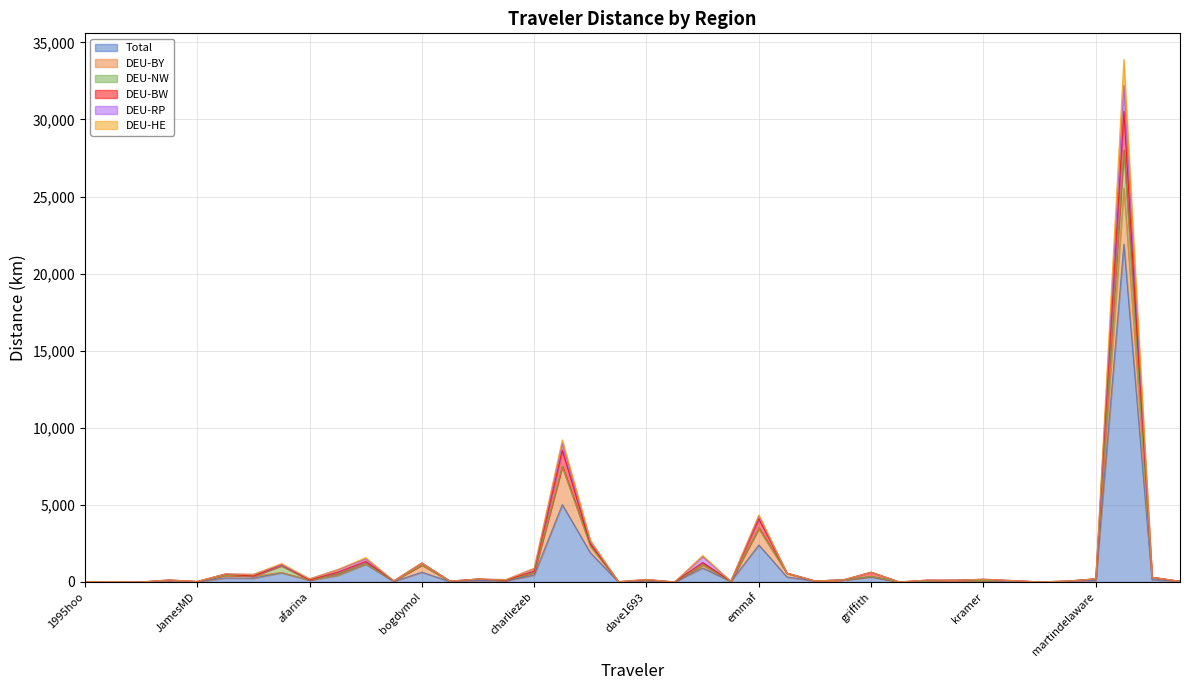

How many values in the Total series are below 95?

19